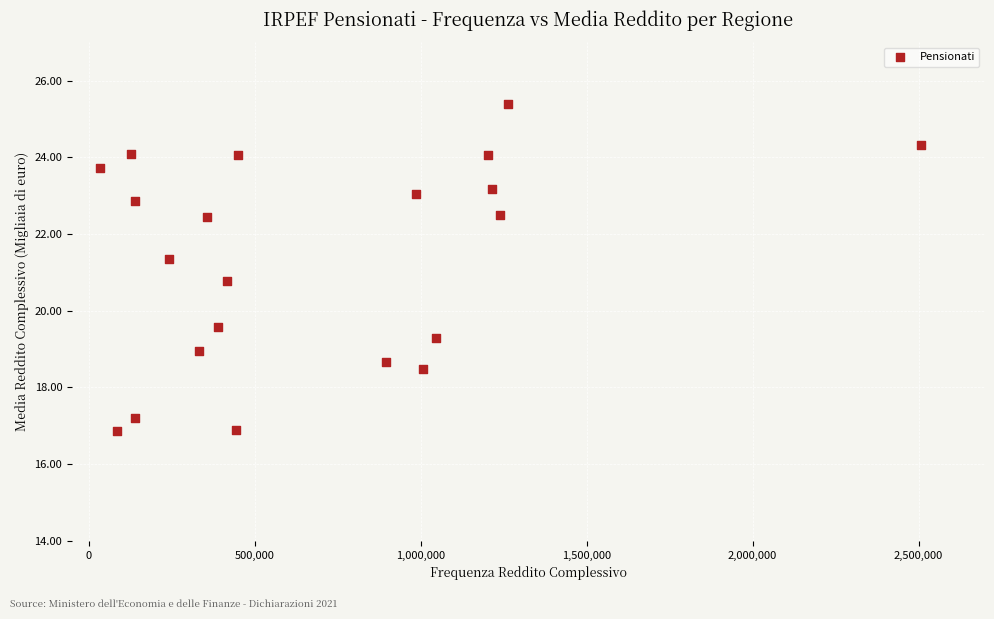

What is the range of Y values (max minus min)?

8.5